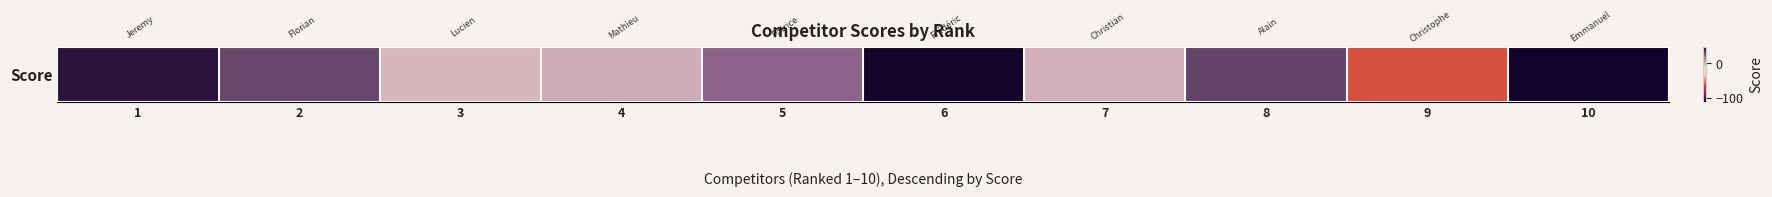

Where does the data first go above 22?

1